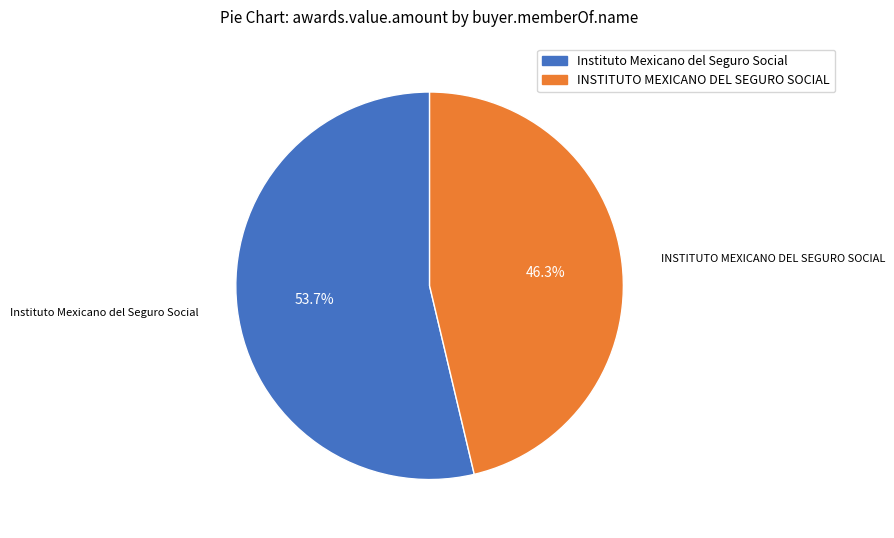

Combined, do INSTITUTO MEXICANO DEL SEGURO SOCIAL and Instituto Mexicano del Seguro Social account for over 50%?

Yes